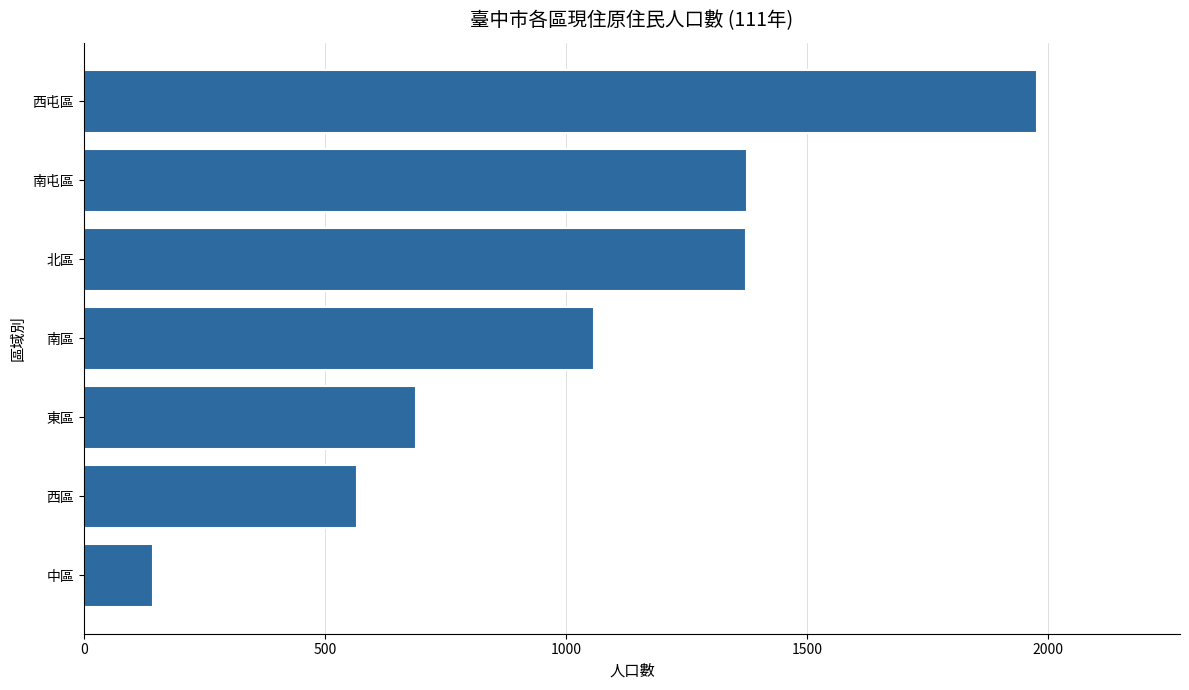

What is the approximate value at 西區, to the nearest 10?

570